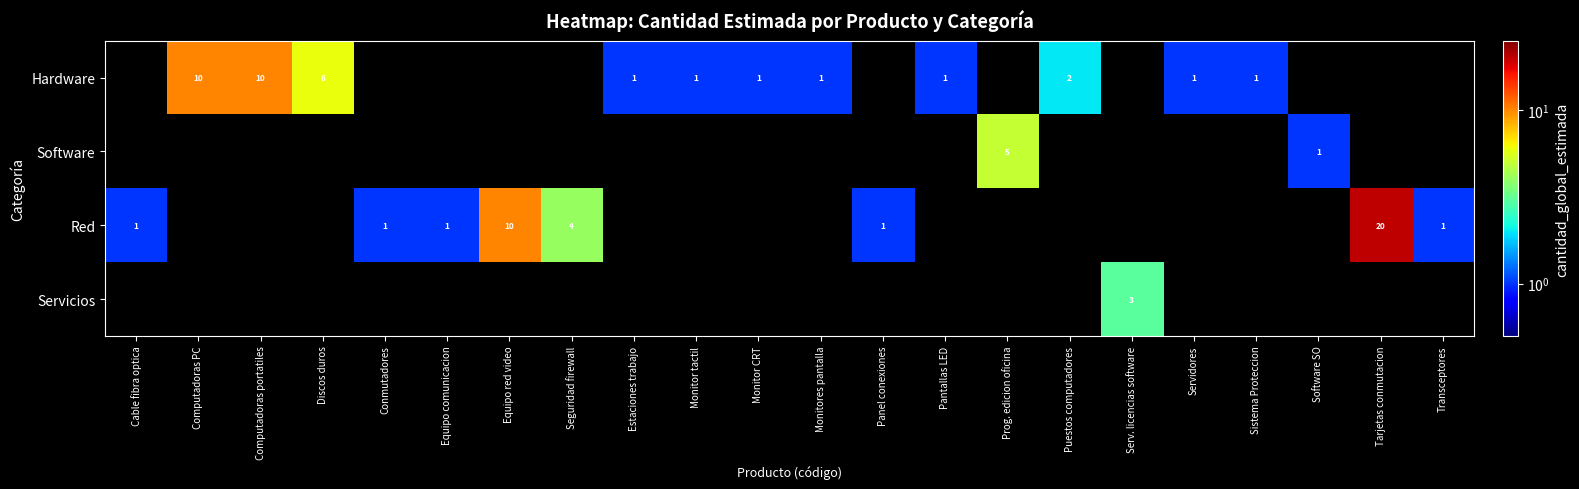

The value of Hardware at Monitor tactil is 0. True or false?

False